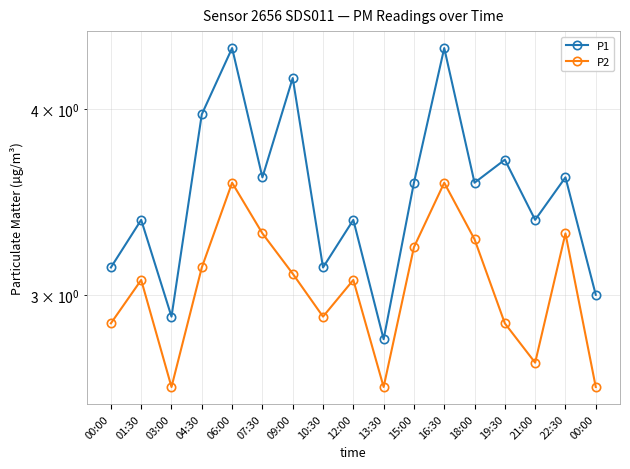

Does the chart display data point markers on the line(s)?

Yes